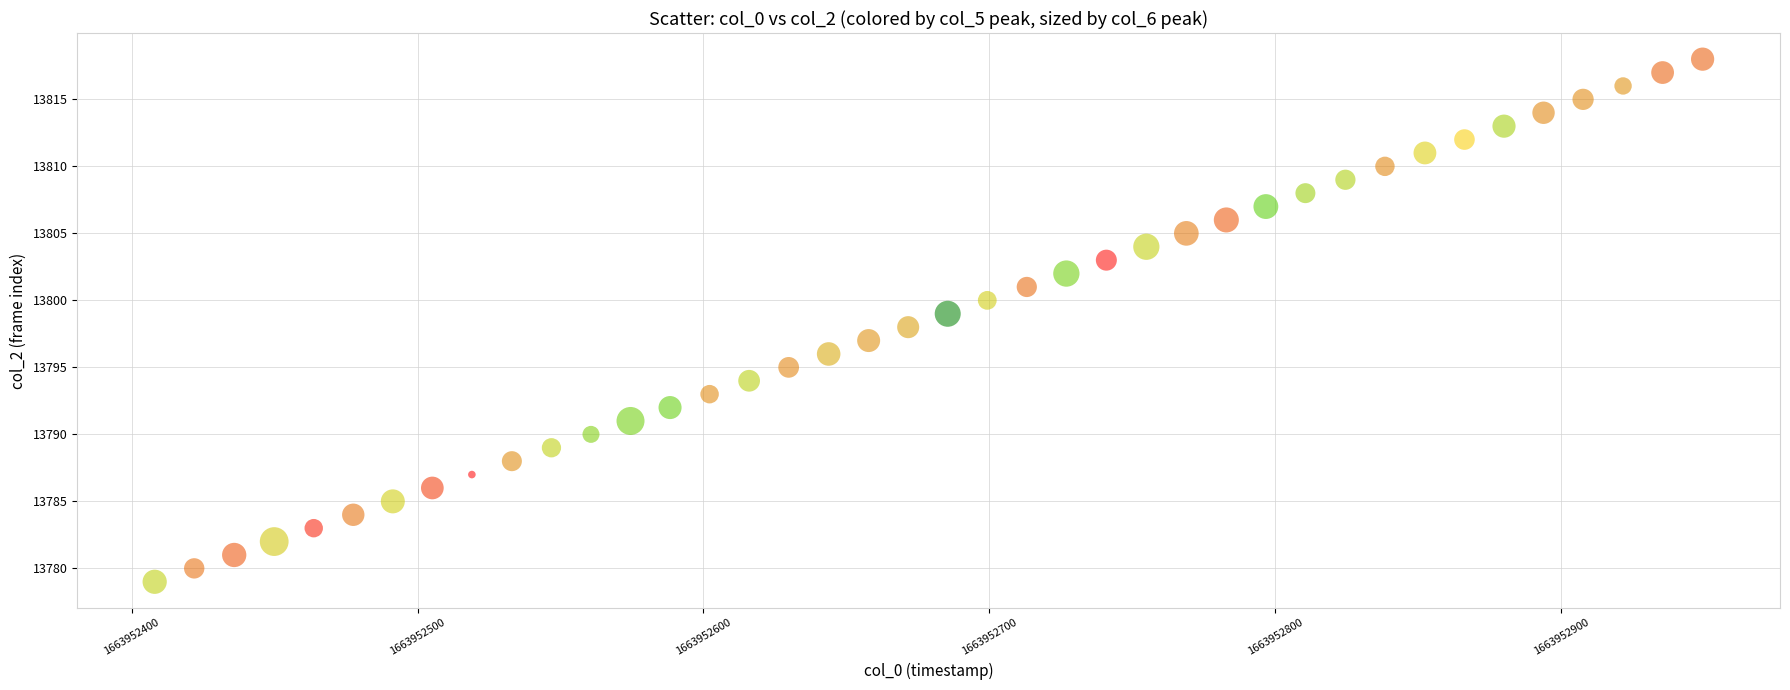

What is the range of Y values (max minus min)?

39